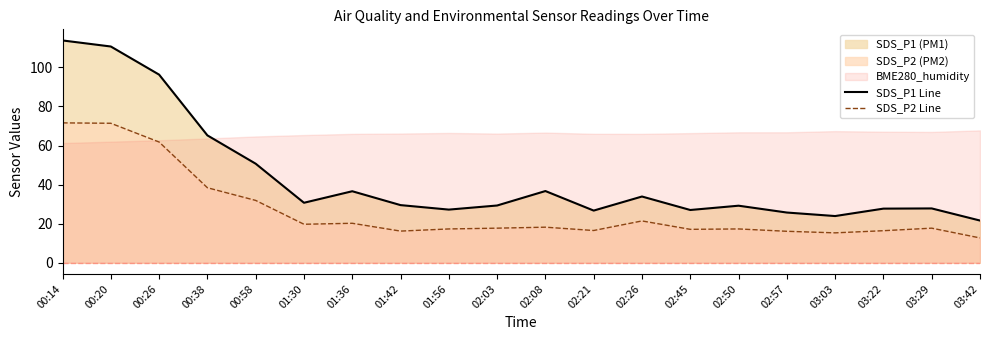

What is the lowest value of the SDS_P2 Line series?

12.7